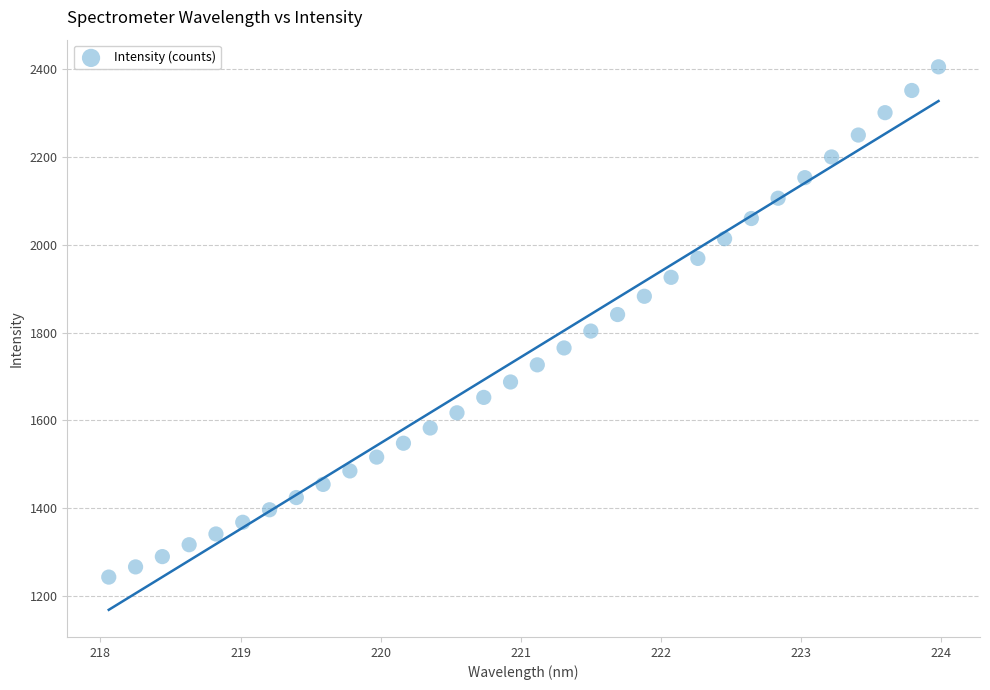

What is the range of X values (max minus min)?

5.9